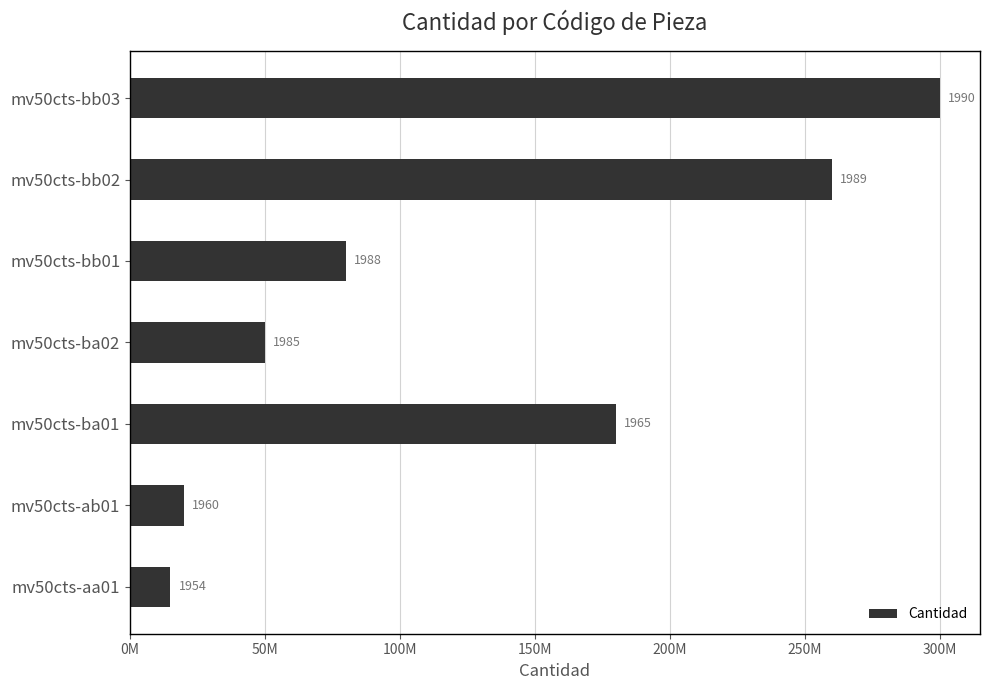

Does the chart contain any negative values?

No